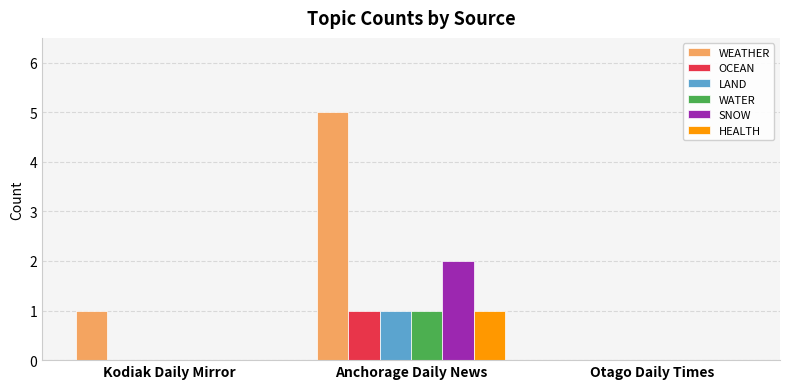

Which series has the largest range (max minus min)?

WEATHER